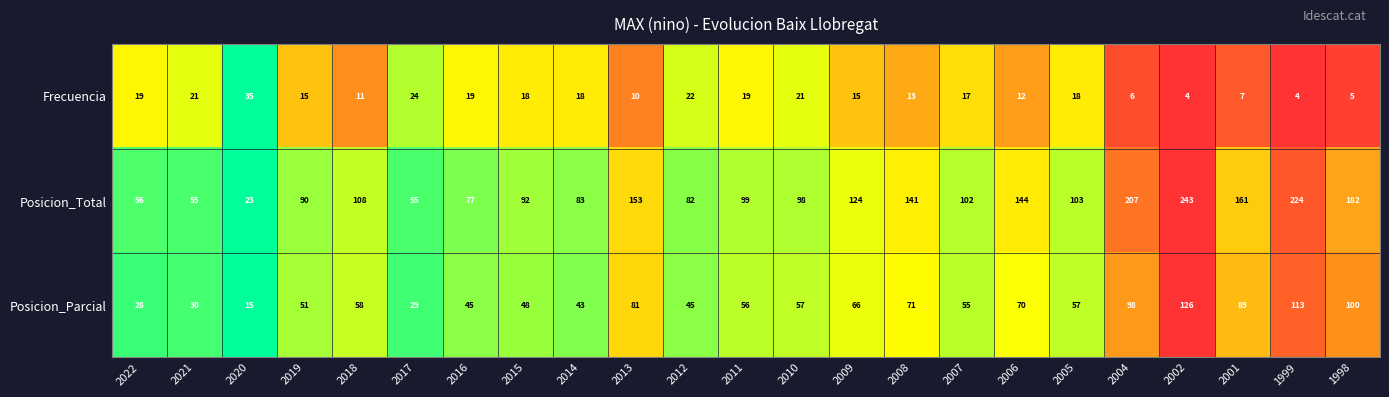

What is the sum of all Posicion_Total values?

2702